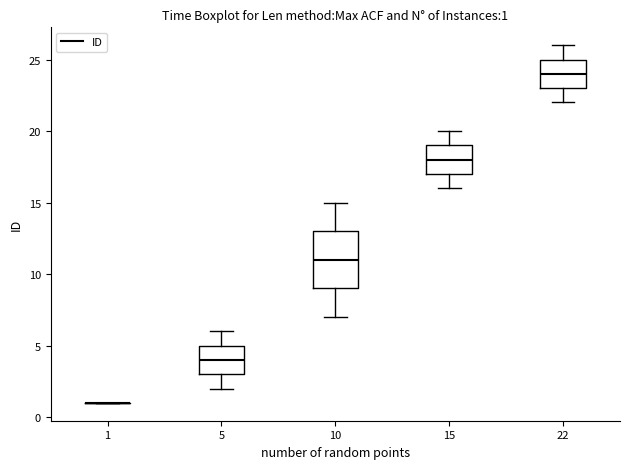

Which box is the tallest, from its lower edge to its upper edge?

10